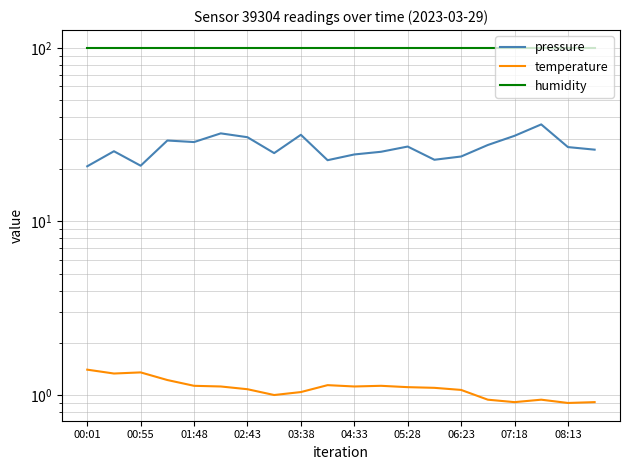

The value of pressure at 08:13 is 29.8. True or false?

False